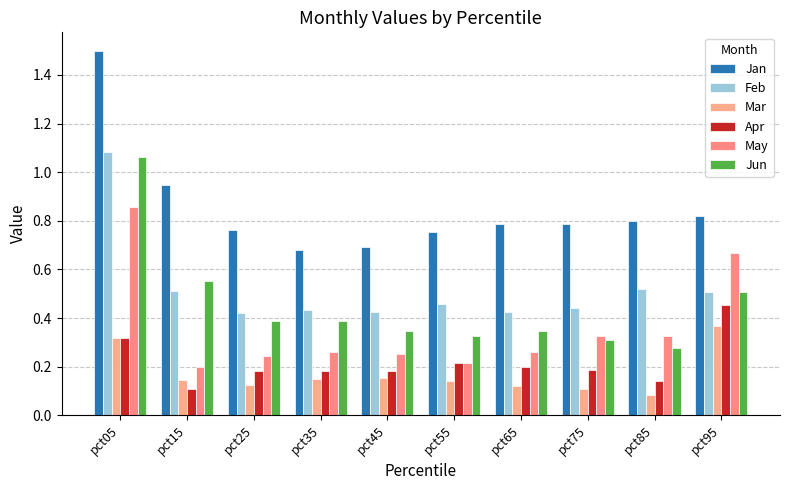

Reading left to right, transcribe all the data shown in this chart.

Jan: 1.5	0.9	0.8	0.7	0.7	0.8	0.8	0.8	0.8	0.8
Feb: 1.1	0.5	0.4	0.4	0.4	0.5	0.4	0.4	0.5	0.5
Mar: 0.3	0.1	0.1	0.1	0.2	0.1	0.1	0.1	0.1	0.4
Apr: 0.3	0.1	0.2	0.2	0.2	0.2	0.2	0.2	0.1	0.5
May: 0.9	0.2	0.2	0.3	0.3	0.2	0.3	0.3	0.3	0.7
Jun: 1.1	0.6	0.4	0.4	0.3	0.3	0.3	0.3	0.3	0.5